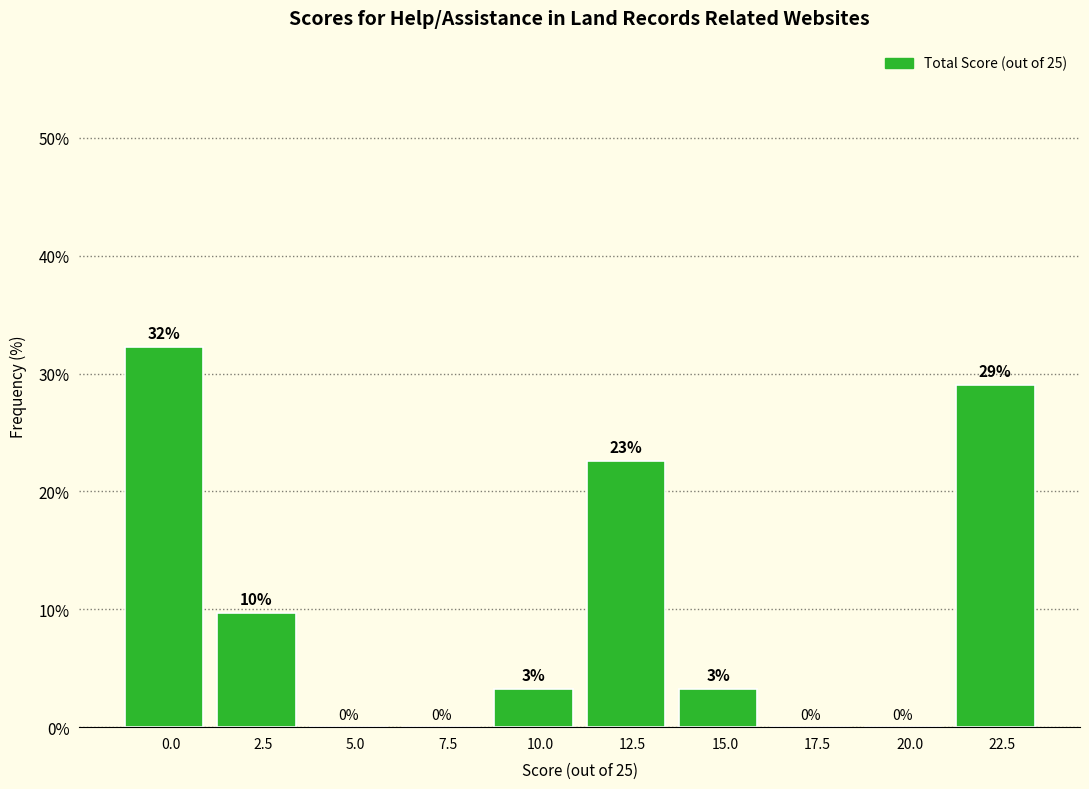

Is it true that the value at 0.0 is 32.3?

True